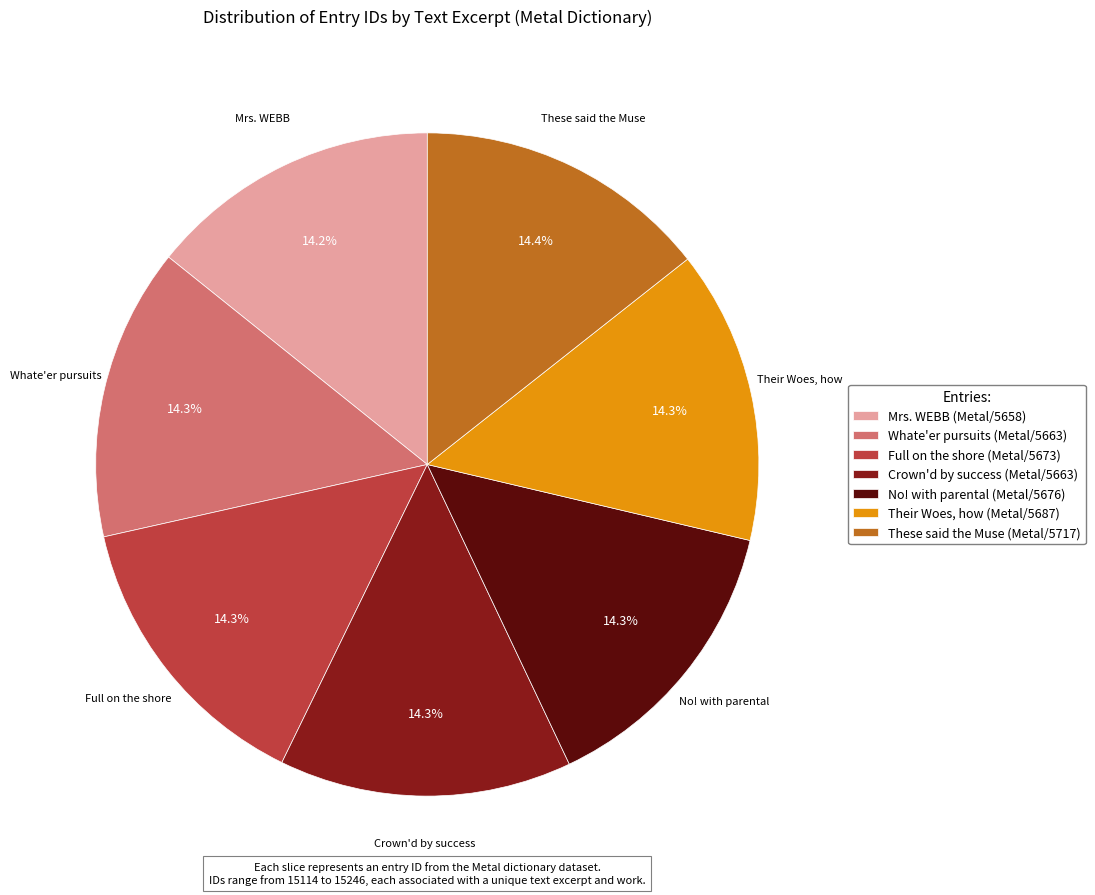

Is there any slice that represents more than half of the pie?

No